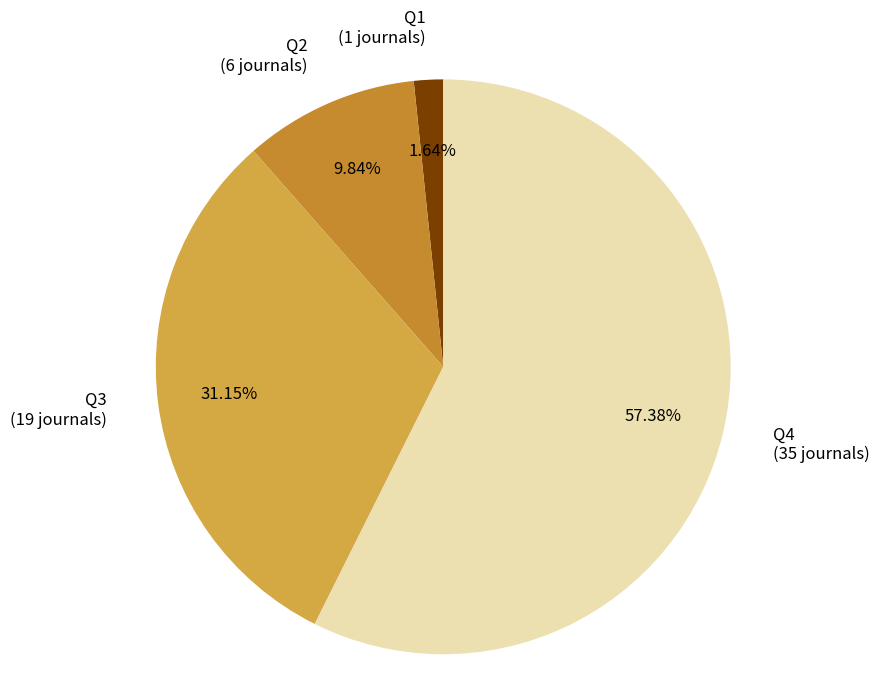

Does Q1 represent more than half of the total?

No